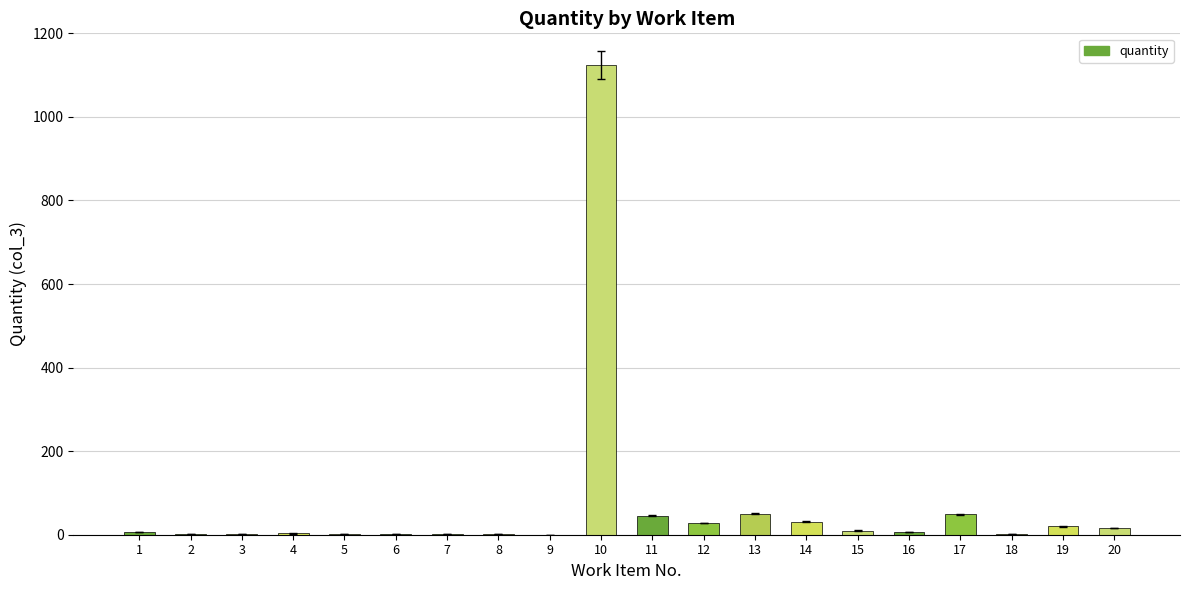

What is the greatest value displayed?

1125.0